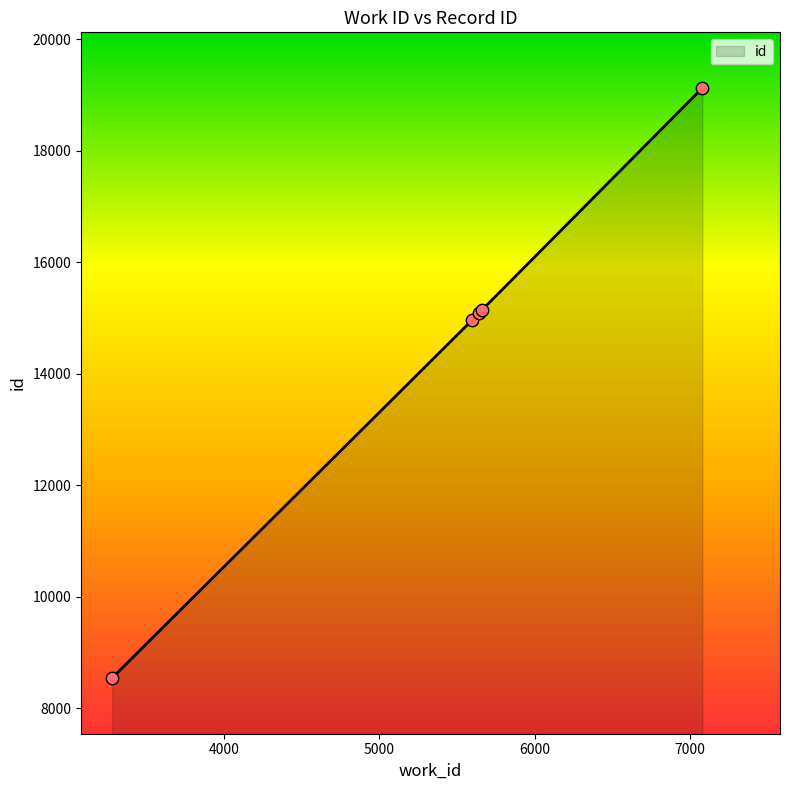

True or false: the data has more than 2 interior local peaks.

False